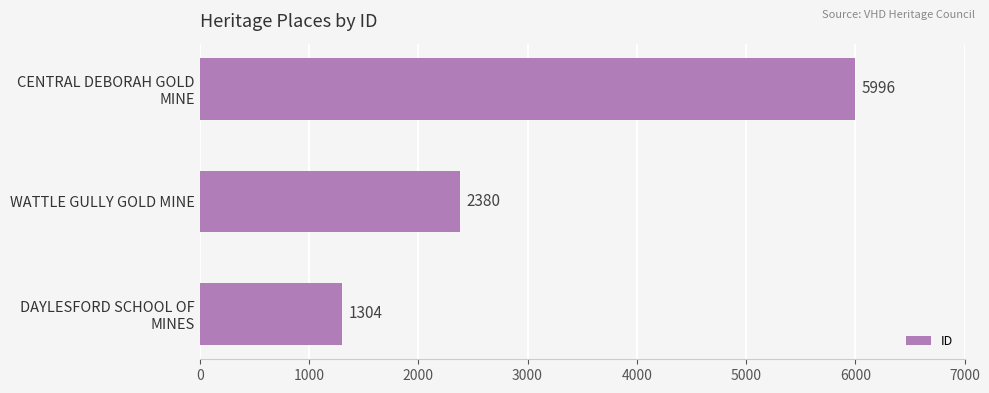

The value at WATTLE GULLY GOLD MINE is 2380. True or false?

True